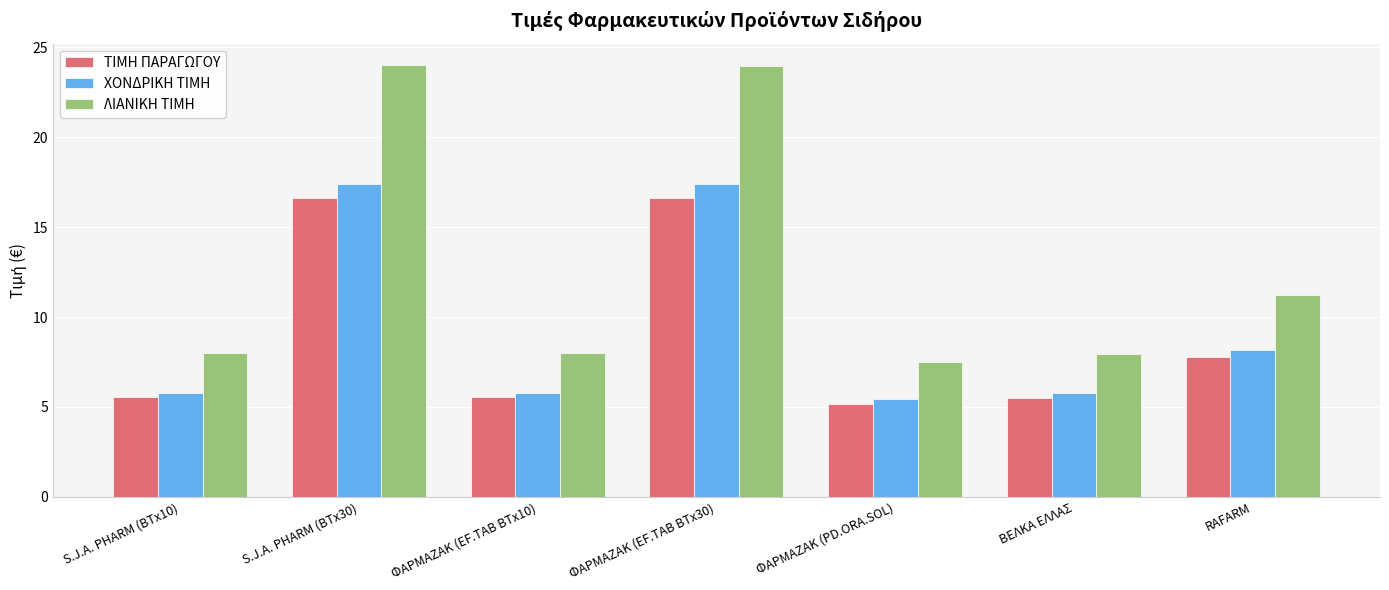

Count the number of data series in this chart.

3